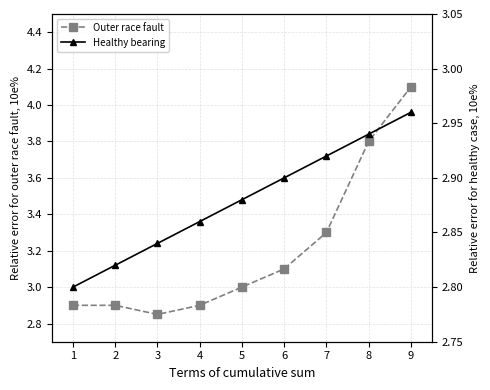

True or false: Healthy bearing and Outer race fault intersect in this chart.

False